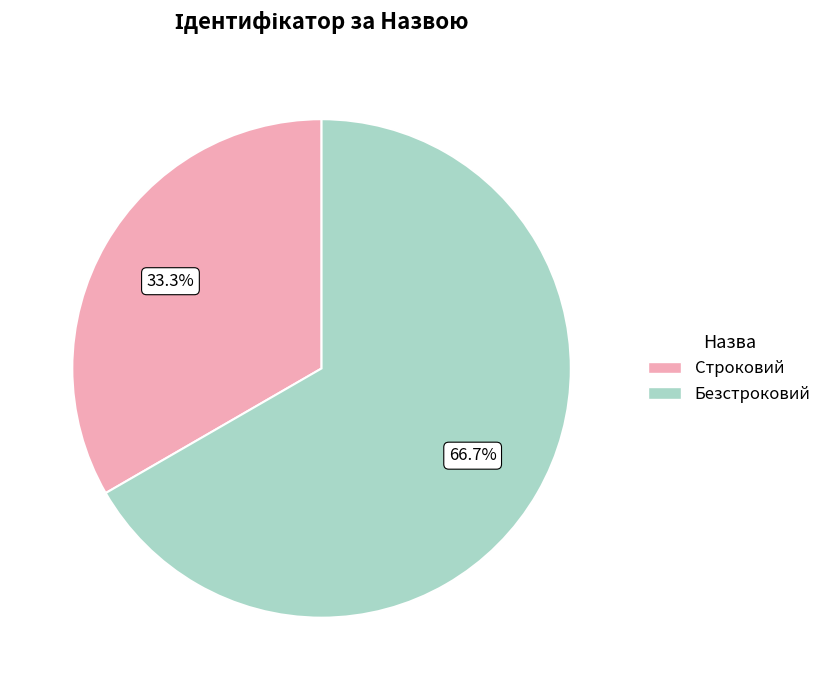

Rank the categories by value from lowest to highest.

Строковий, Безстроковий